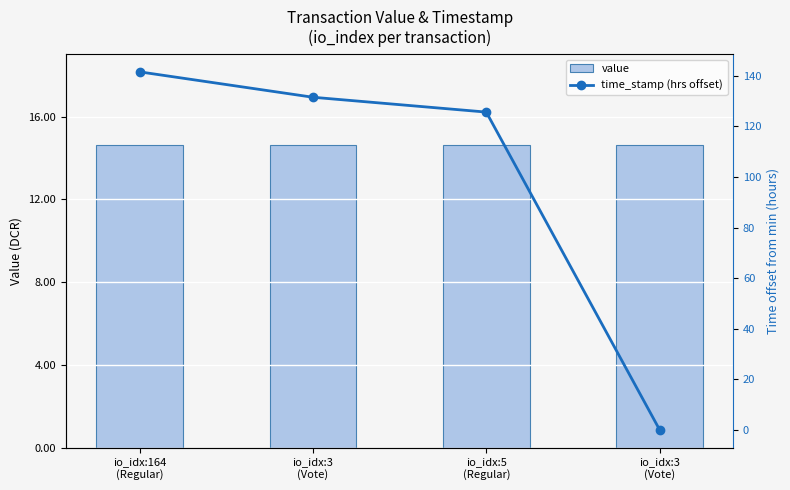

Which series changed the most between io_idx:3
(Vote) and io_idx:5
(Regular)?

time_stamp (hrs offset)